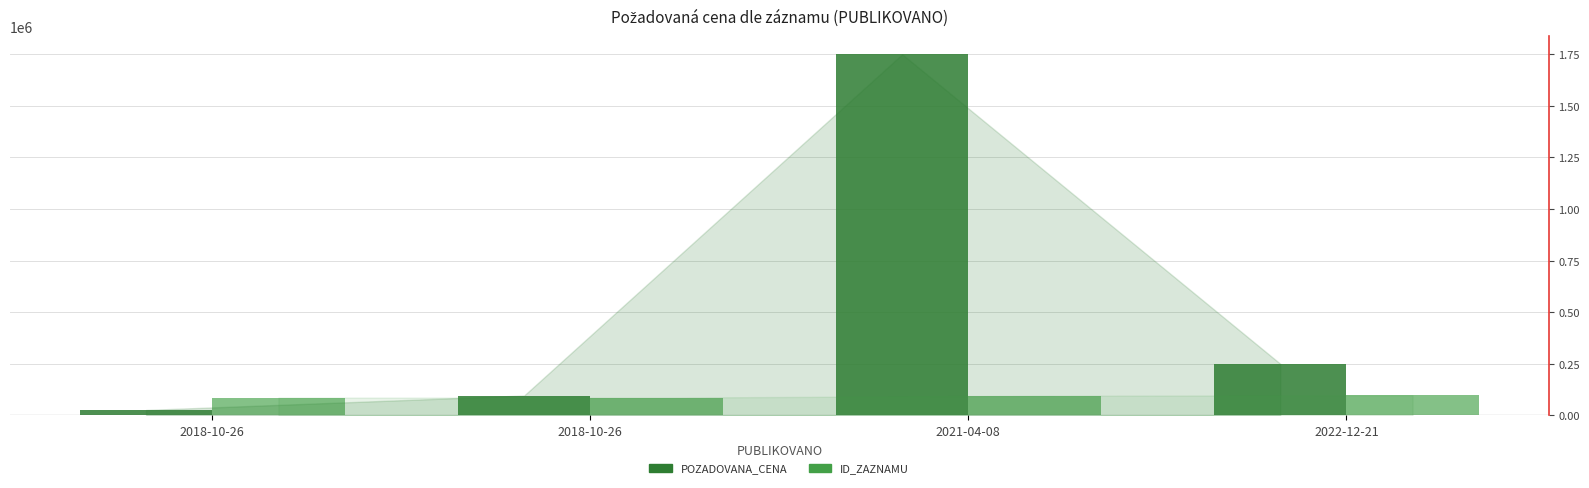

Which category has the lowest value in the ID_ZAZNAMU series?

2018-10-26